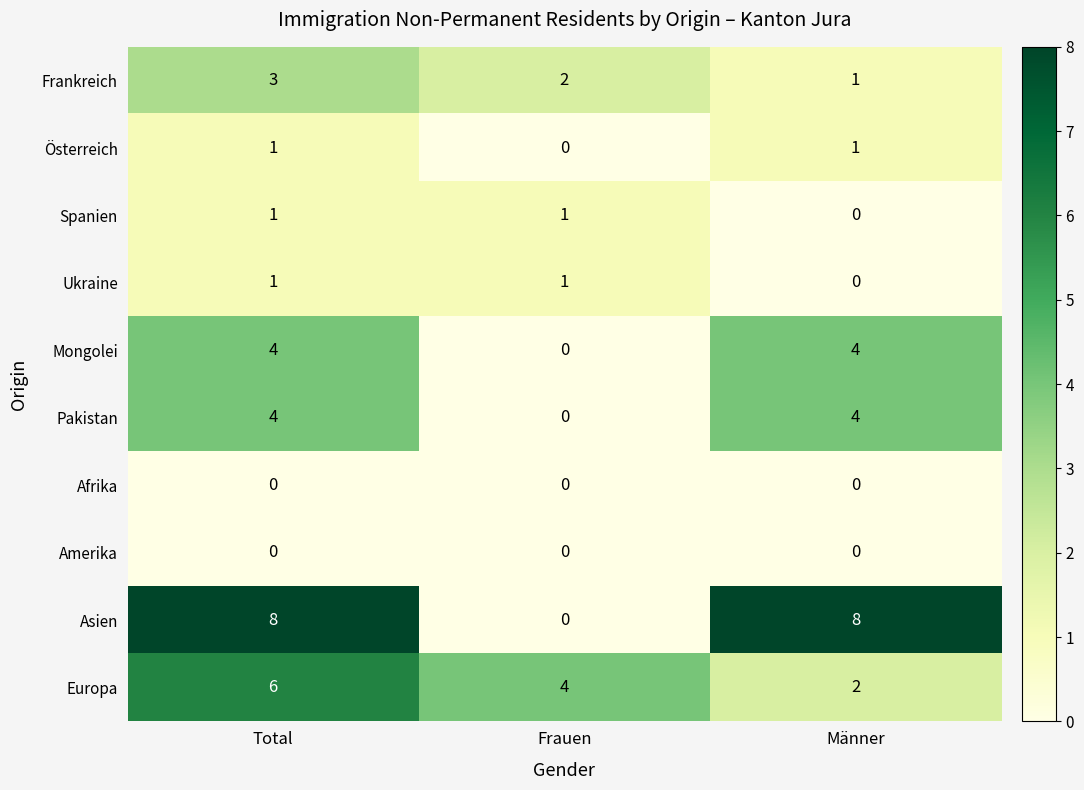

Count the Asien values in the range 0 to 8.

3